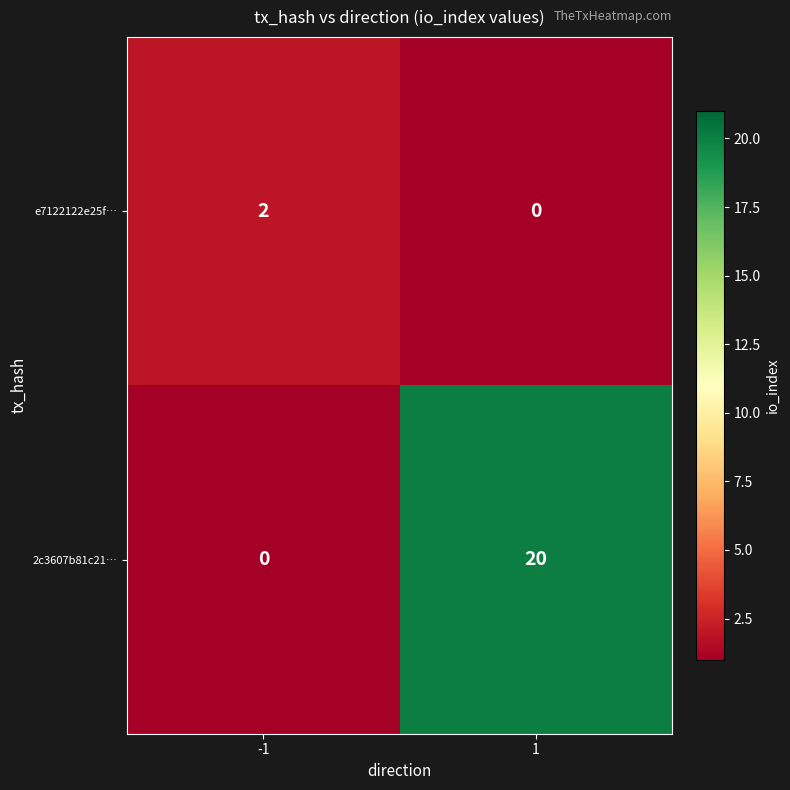

What is the average value of the 2c3607b81c21… series?

10